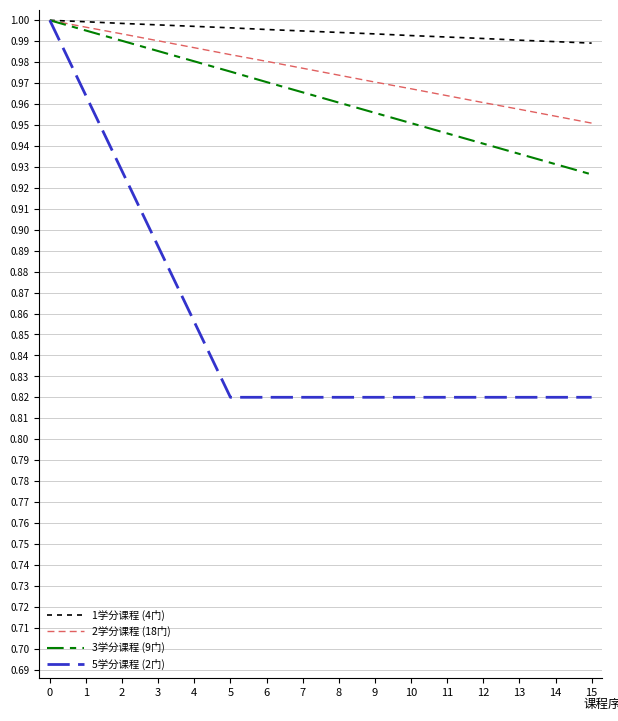

Is this an area chart (filled region under the line)?

No